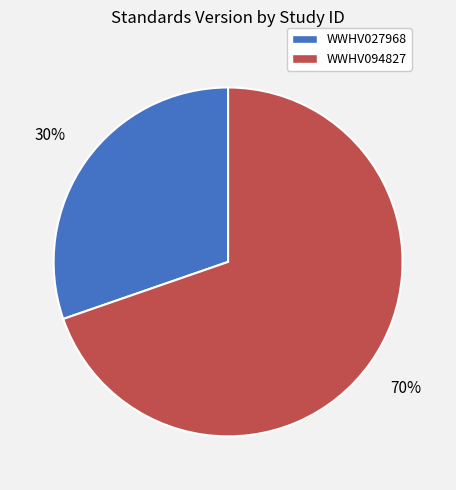

To the nearest percent, what is the average slice percentage?

50%